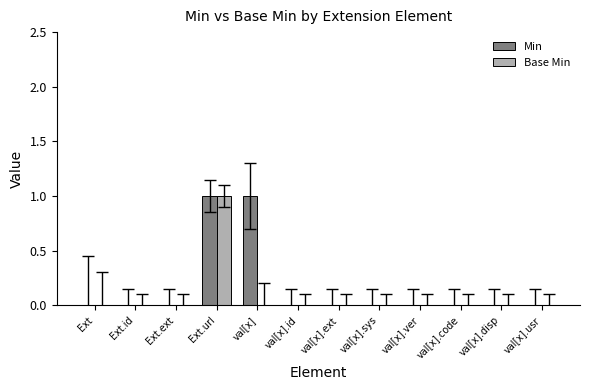

What is the greatest value displayed?

1